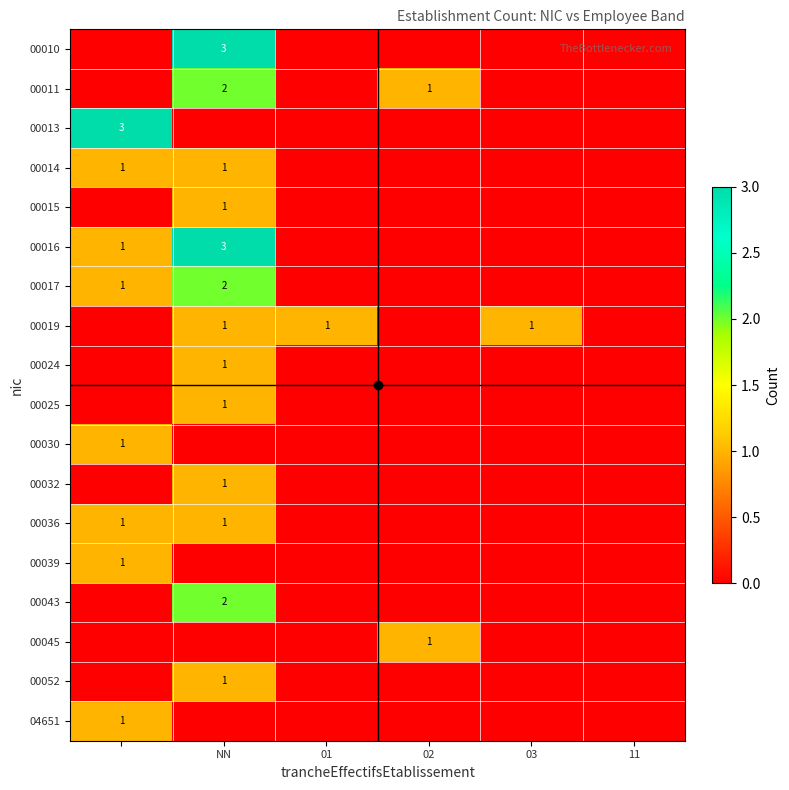

How many data points in 00045 are above 0?

1